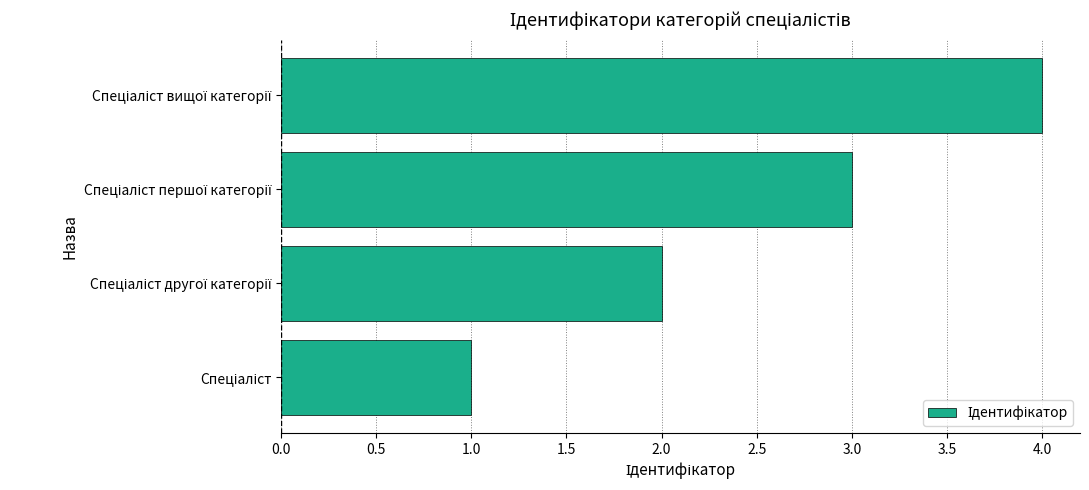

What is the maximum value shown in the chart?

4